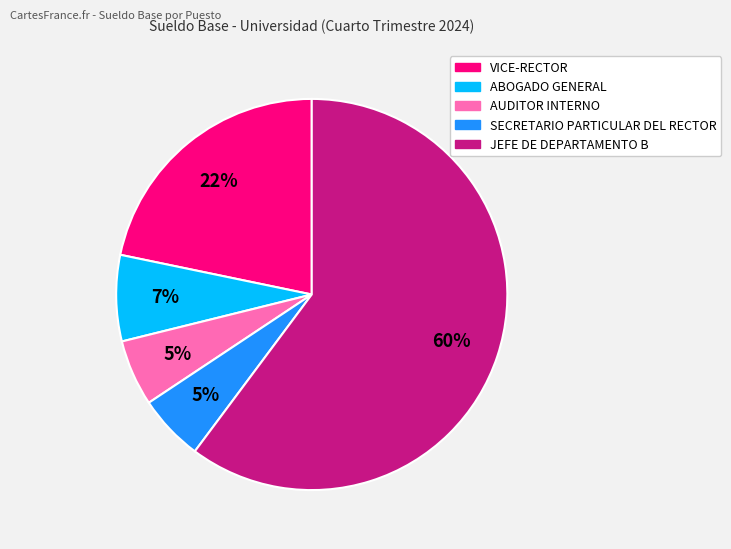

Count the number of slices in the pie.

5